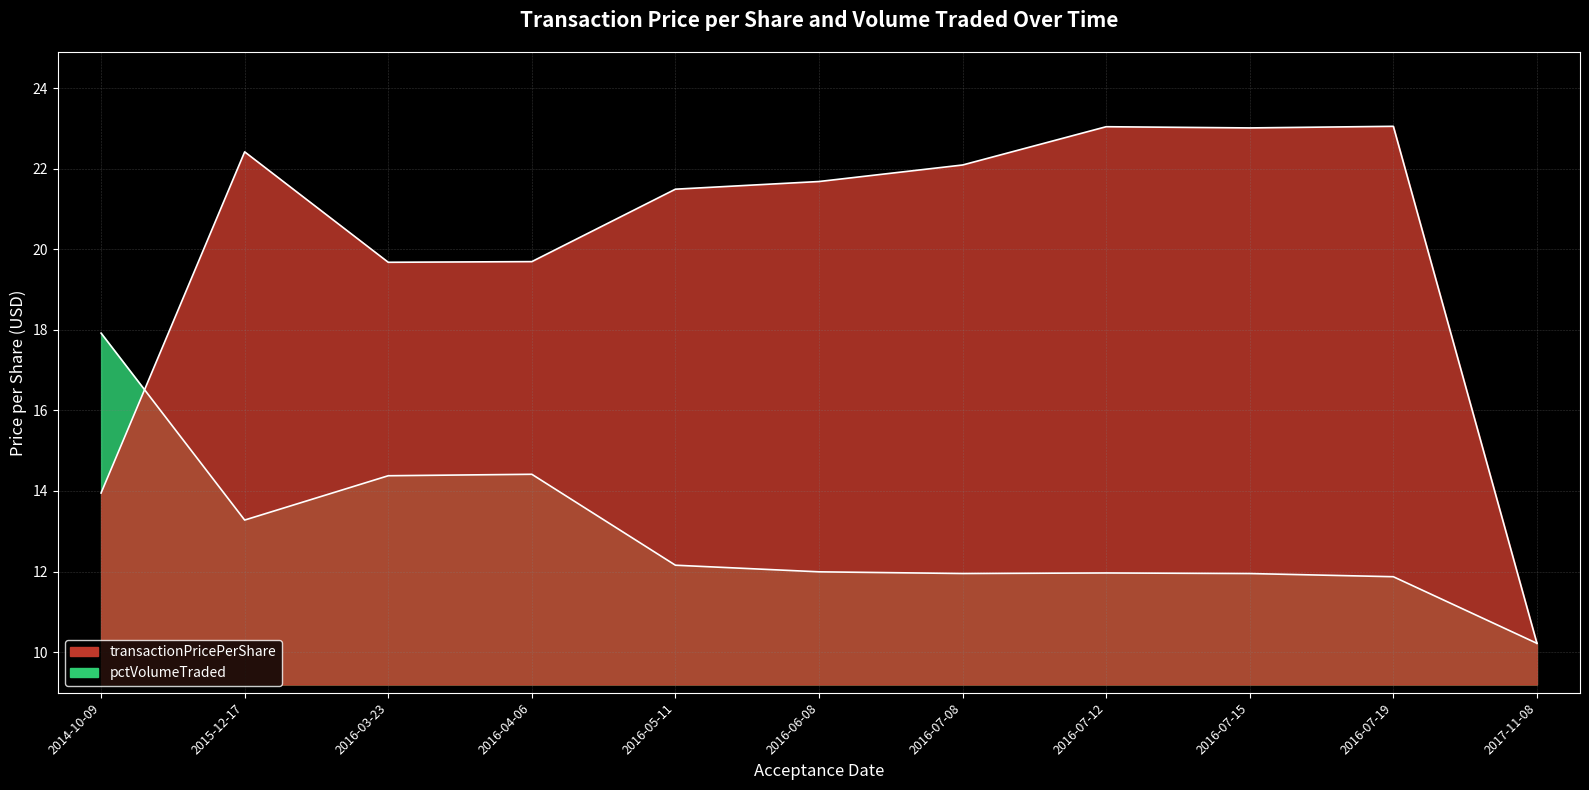

Between 2014-10-09 and 2016-05-11, which series saw the biggest shift?

transactionPricePerShare